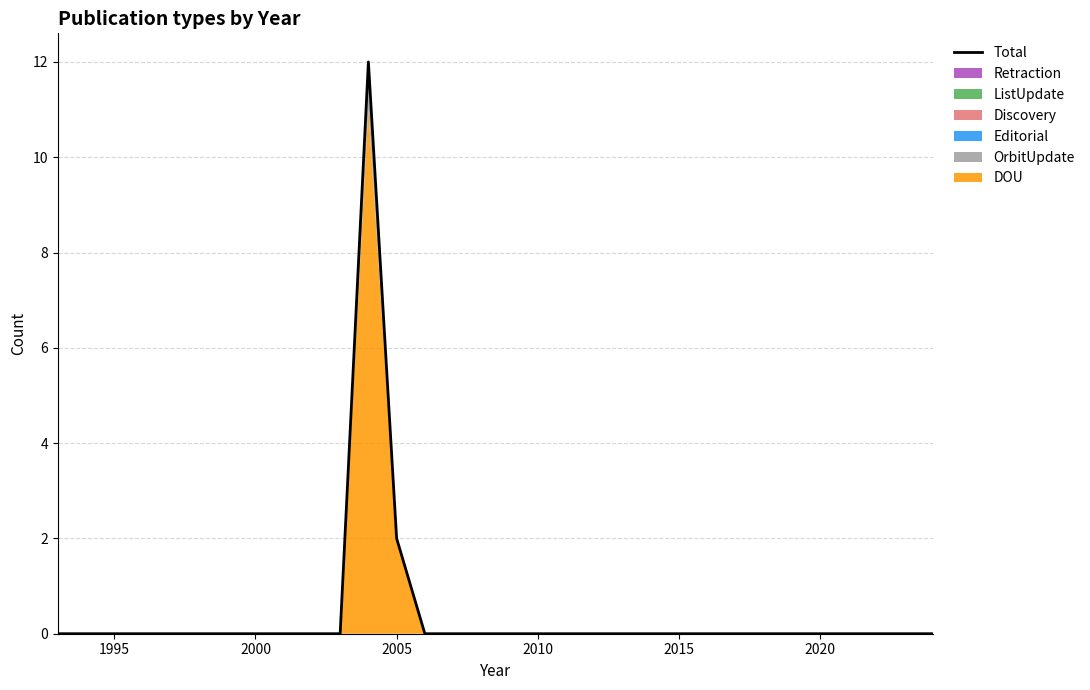

At which label is Total closest to 6?

2005